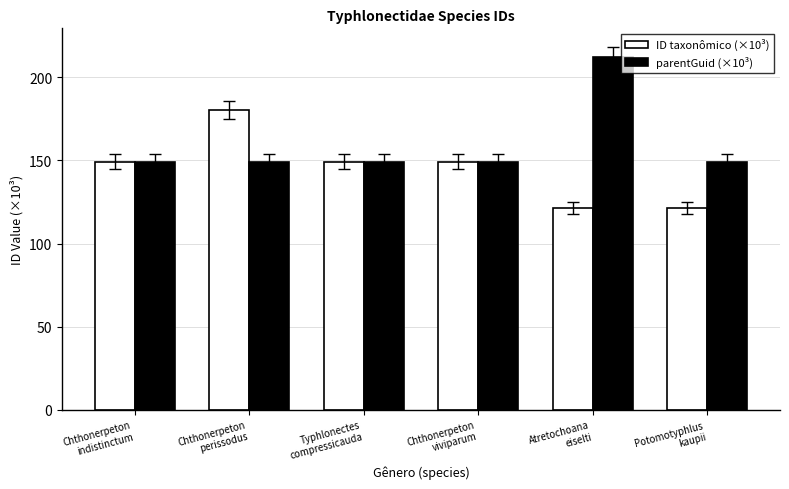

What is the sum of all ID taxonômico (×10³) values?

870.5